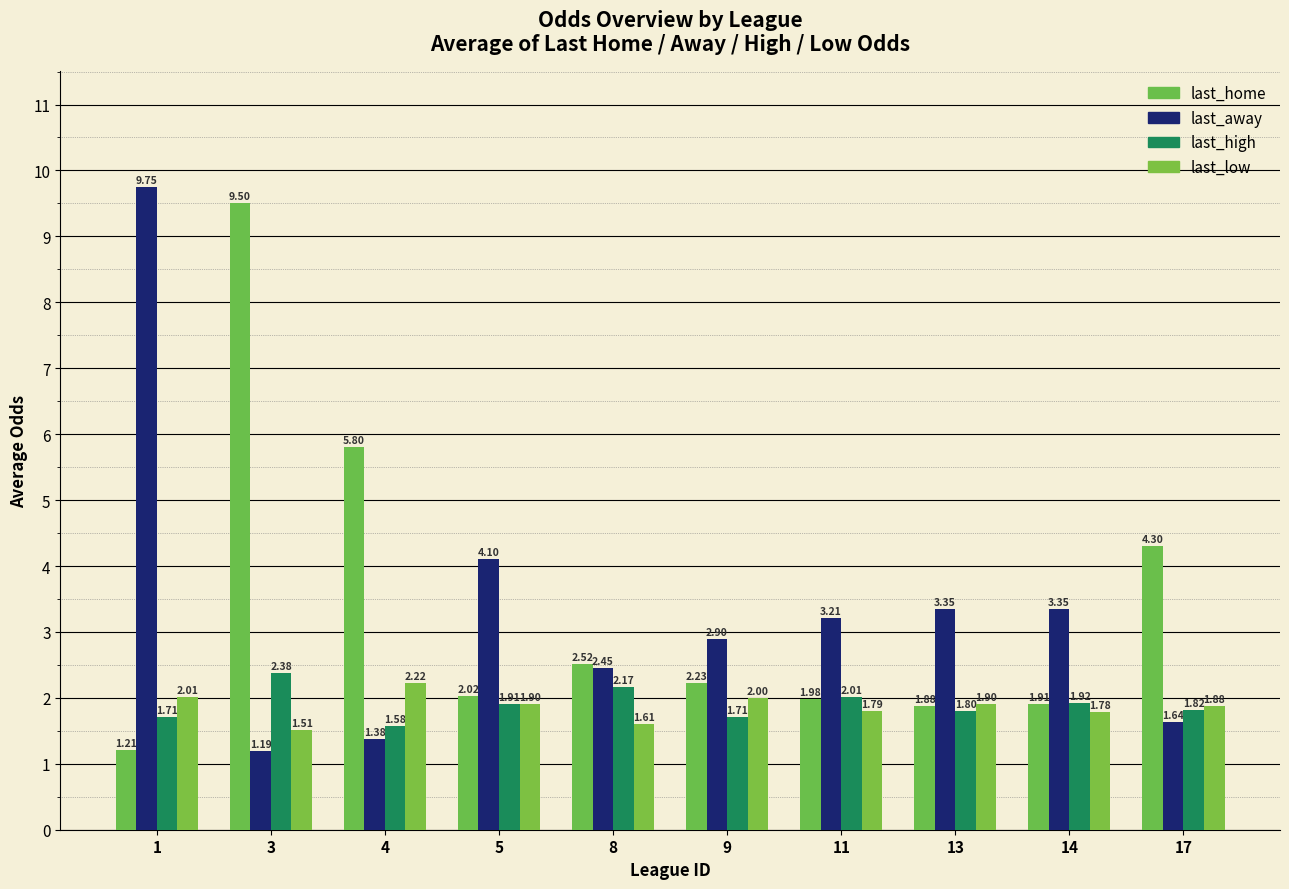

What is the sum of the last_high values at 13 and 14?

3.7